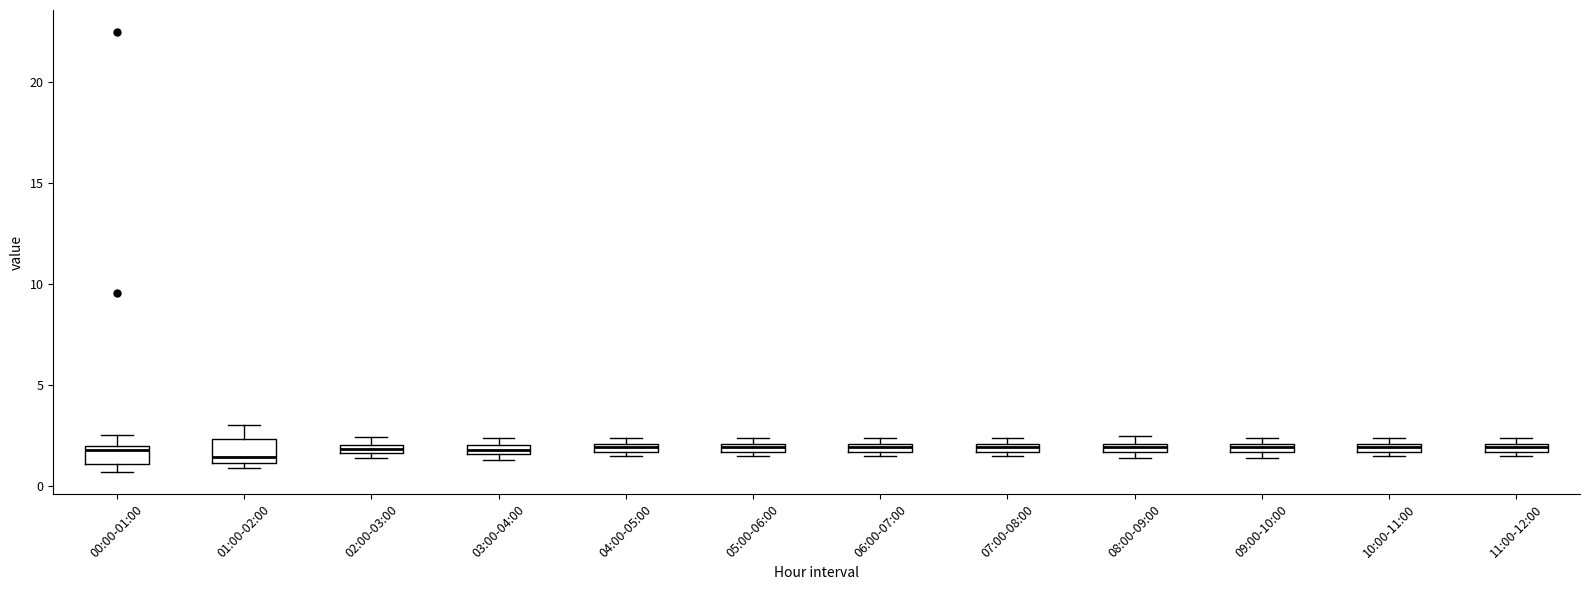

Where is the upper edge of the box for 08:00-09:00 on the y-axis? The values are not printed on the chart, so give them approximately, as read against the axis.

2.0